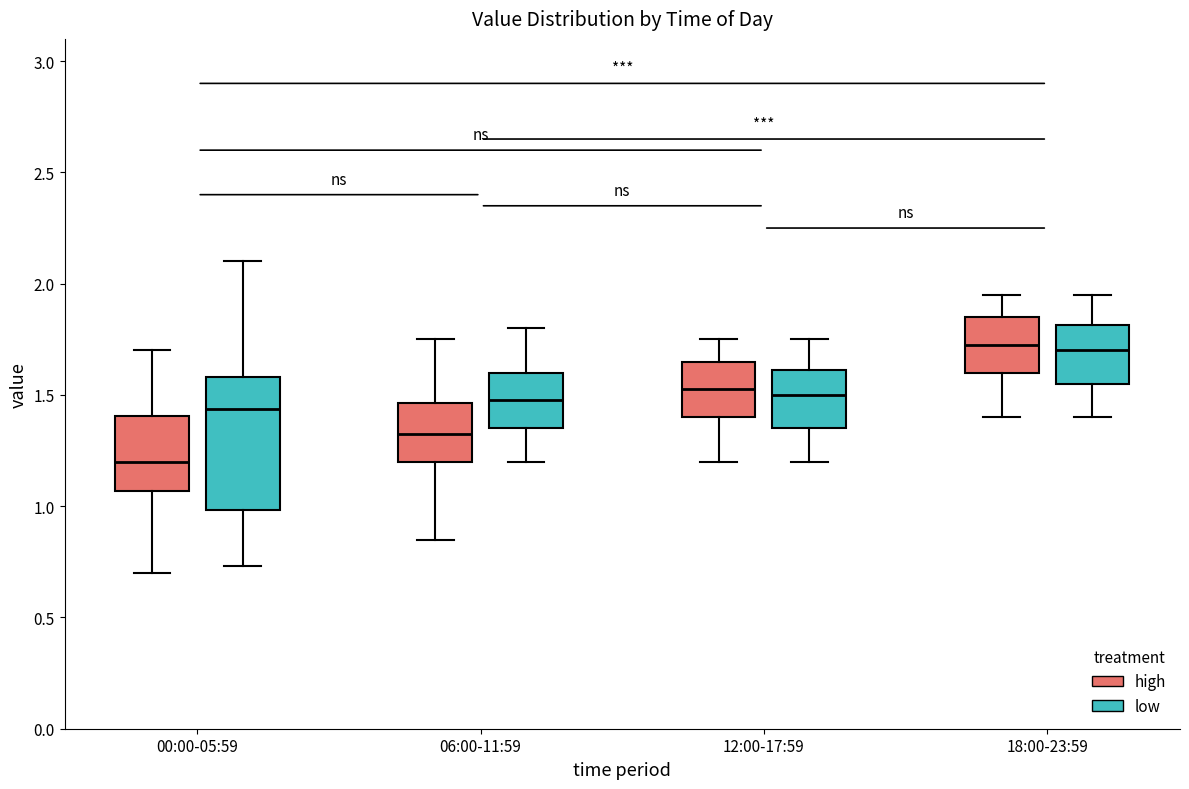

Comparing the boxes themselves (not the whiskers), which one is the tallest?

00:00-05:59 (low)